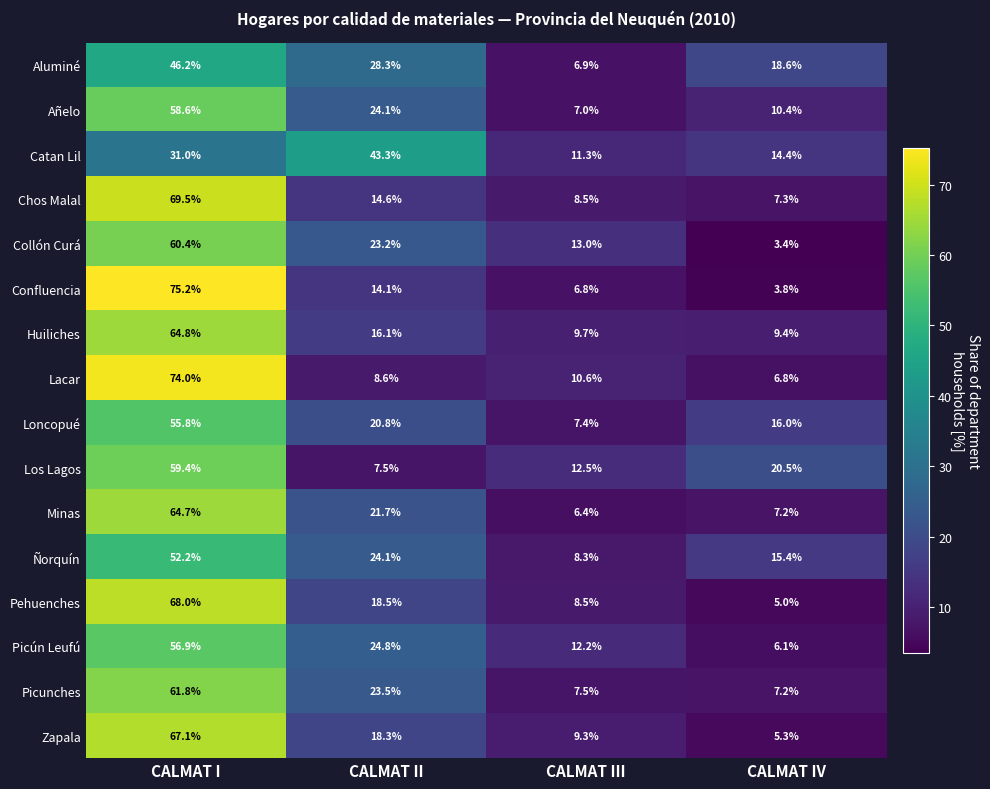

Where is Lacar nearest to the value 40?

CALMAT III